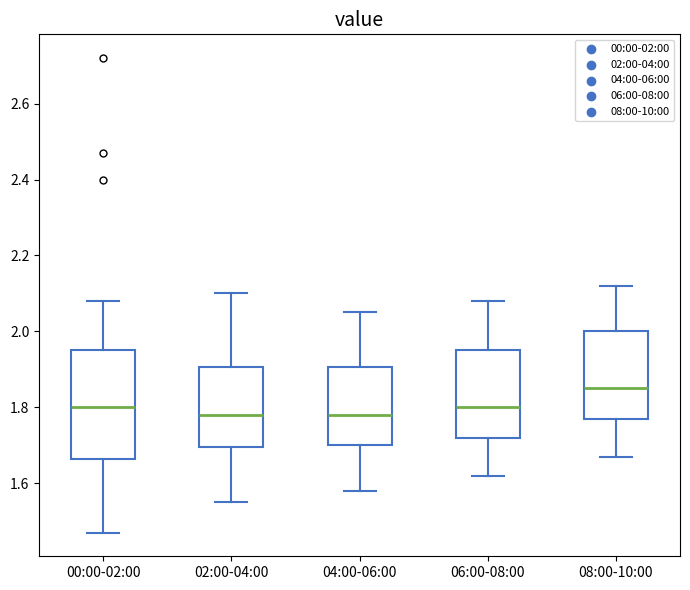

Which box's median line is the highest?

08:00-10:00